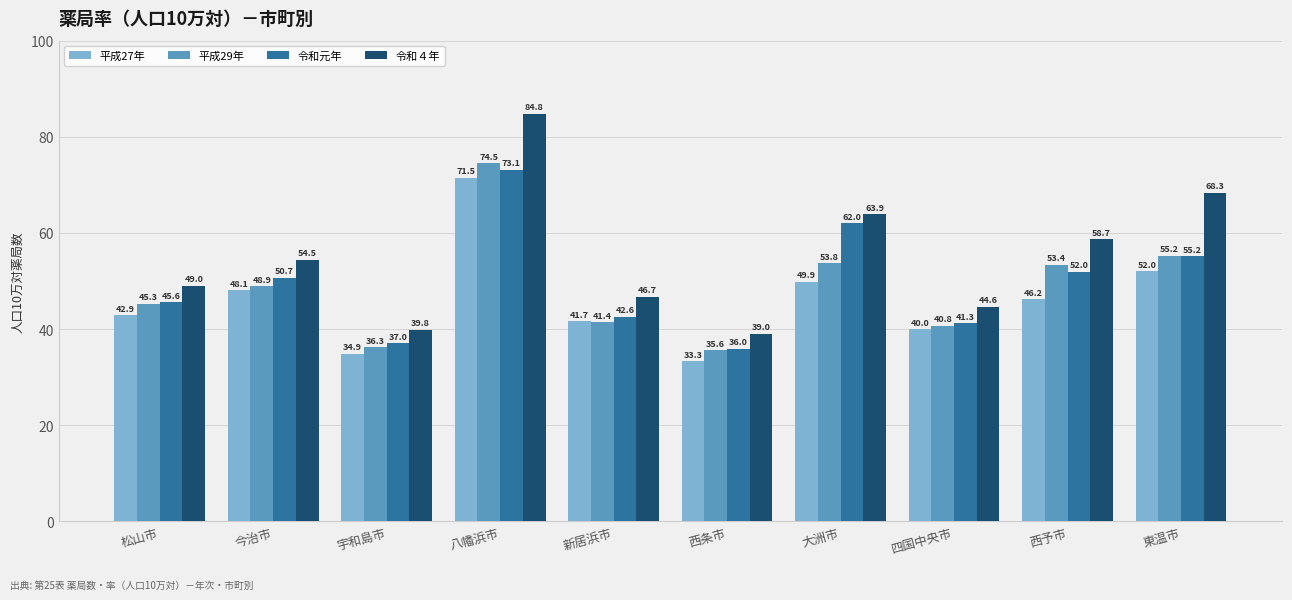

What is the difference between the maximum and minimum values in the 平成29年 series?

38.9